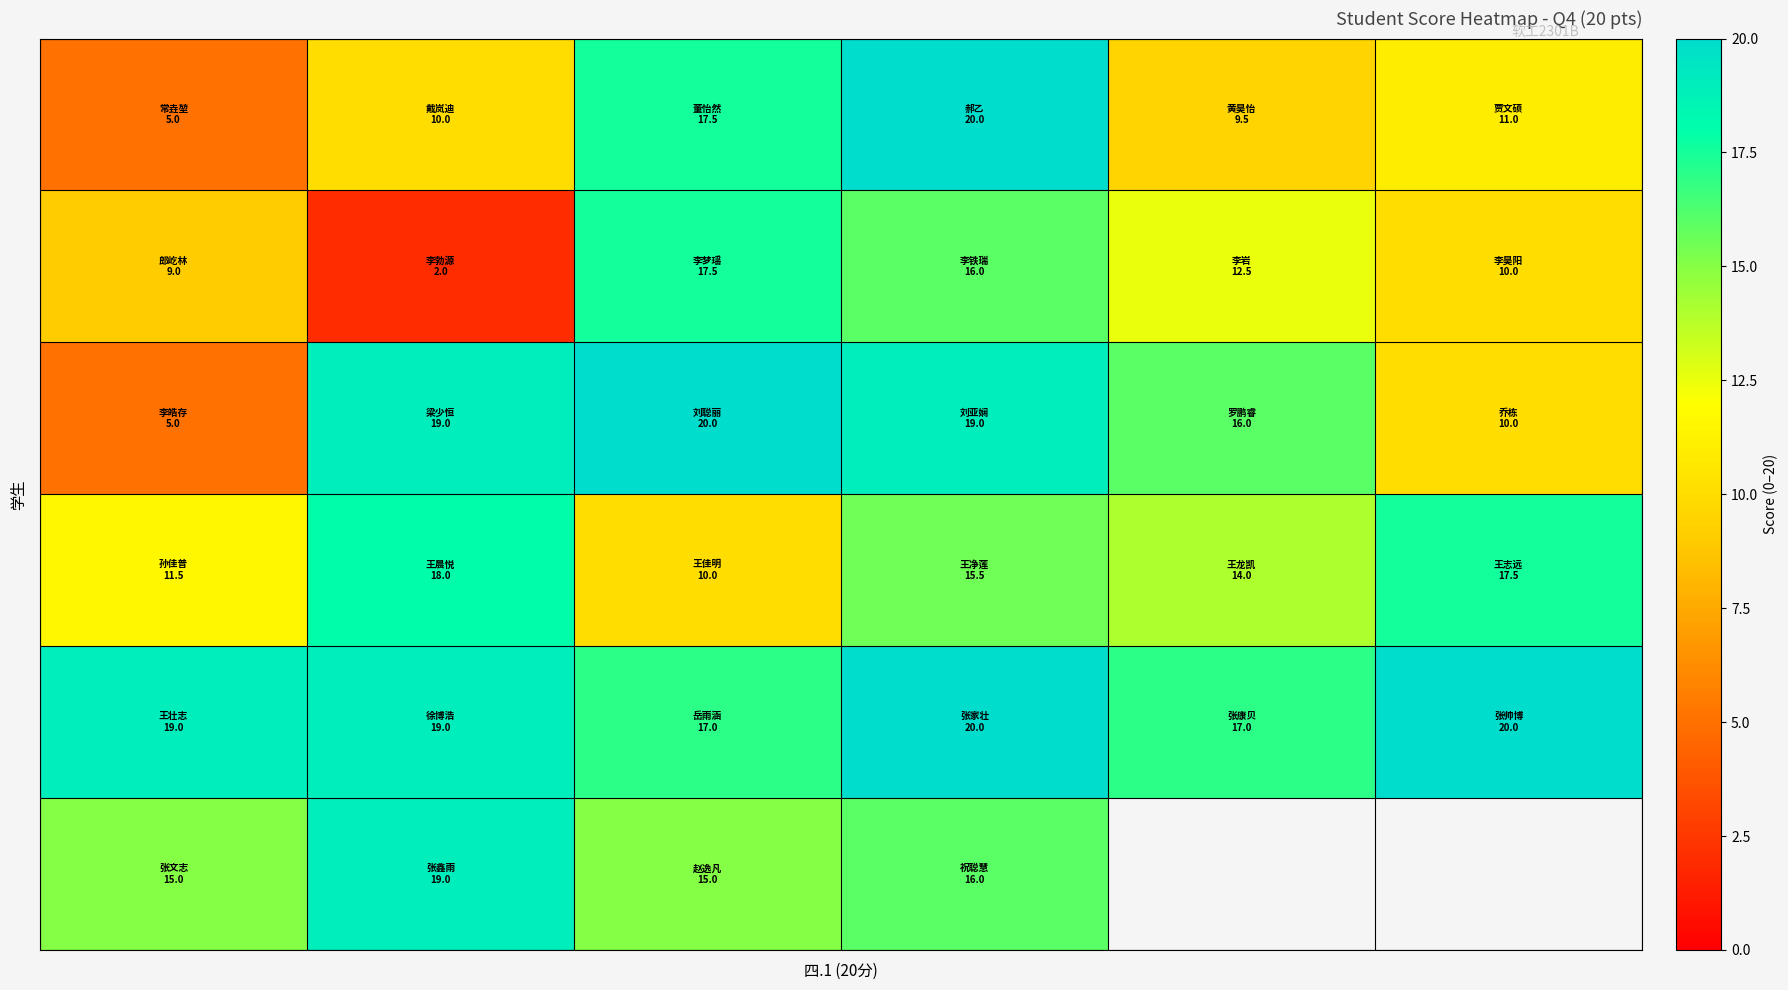

What is the smallest value displayed?

2.0